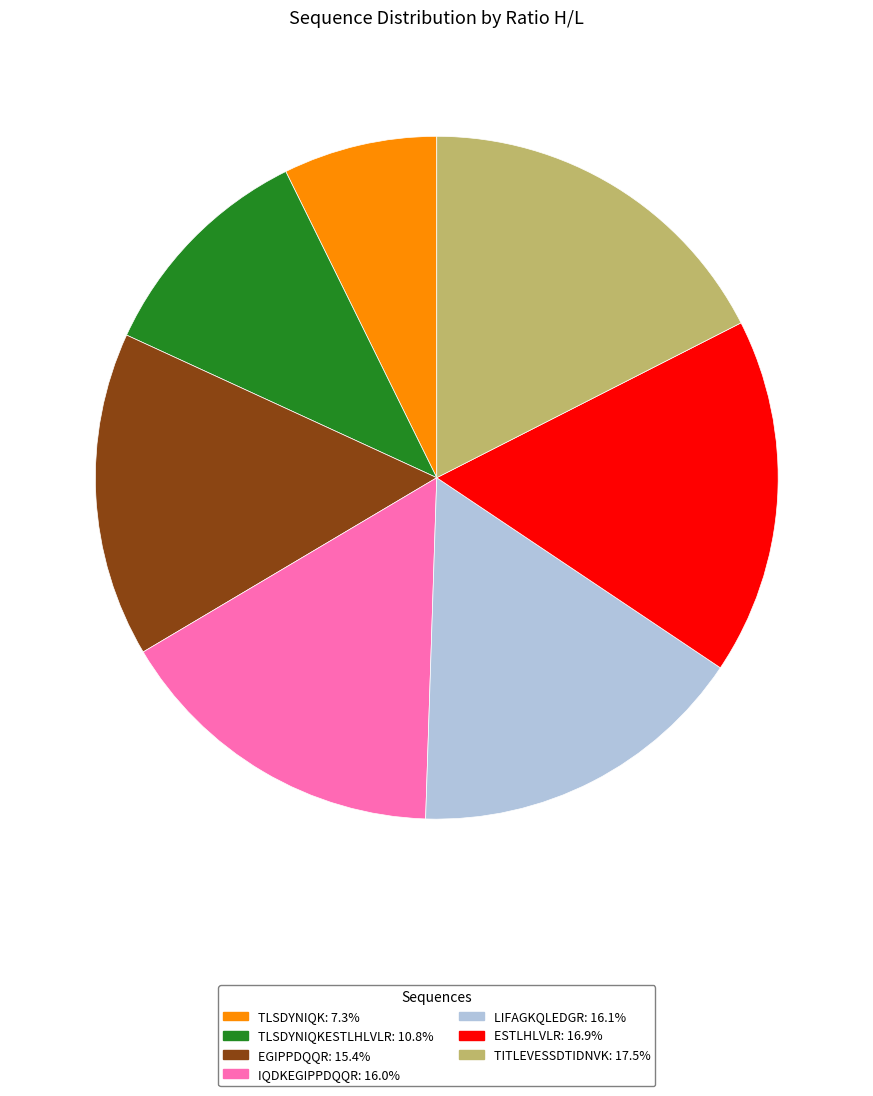

Is there any slice that represents more than half of the pie?

No